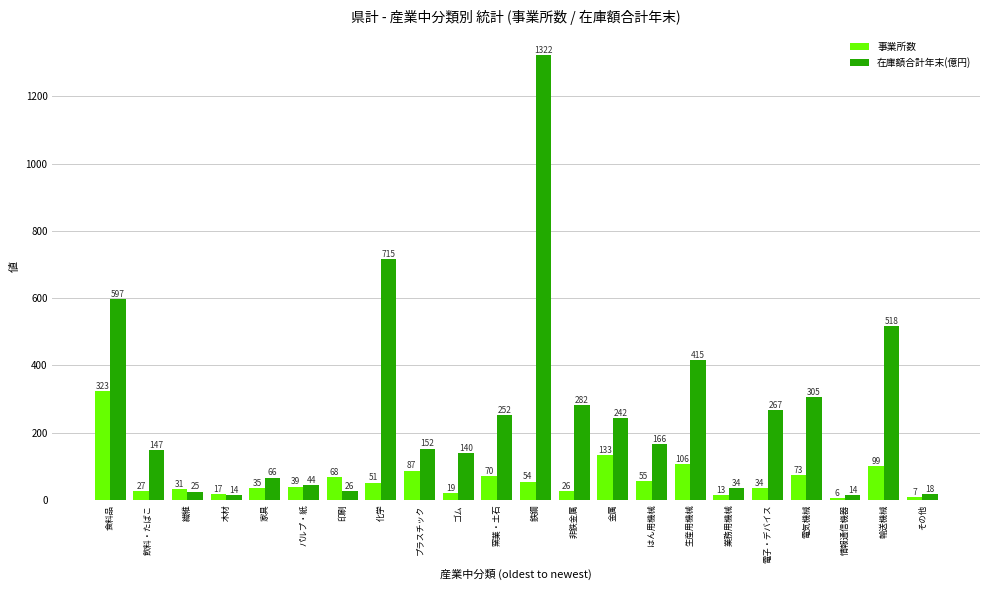

Between 食料品 and 生産用機械, which series saw the biggest shift?

事業所数